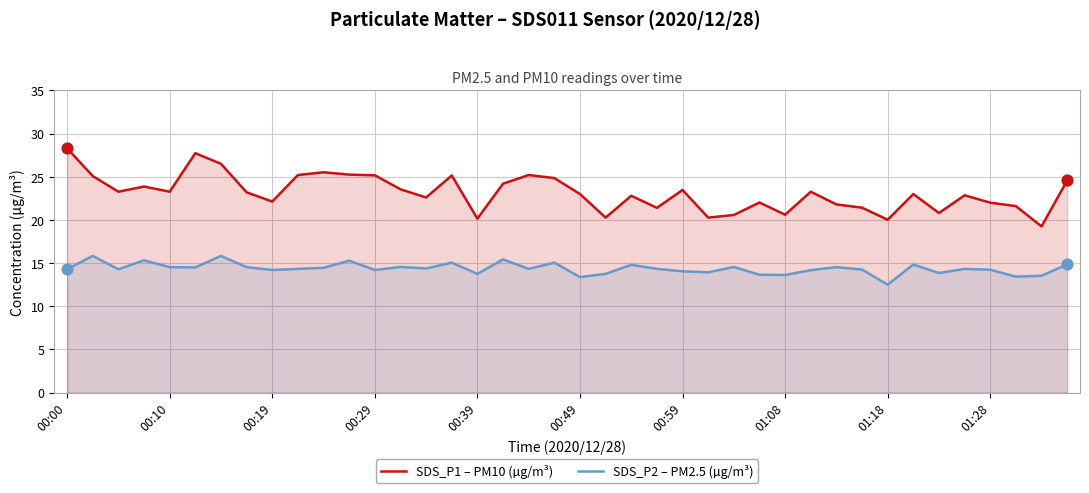

Which series has the largest total across all categories?

SDS_P1 – PM10 (µg/m³)